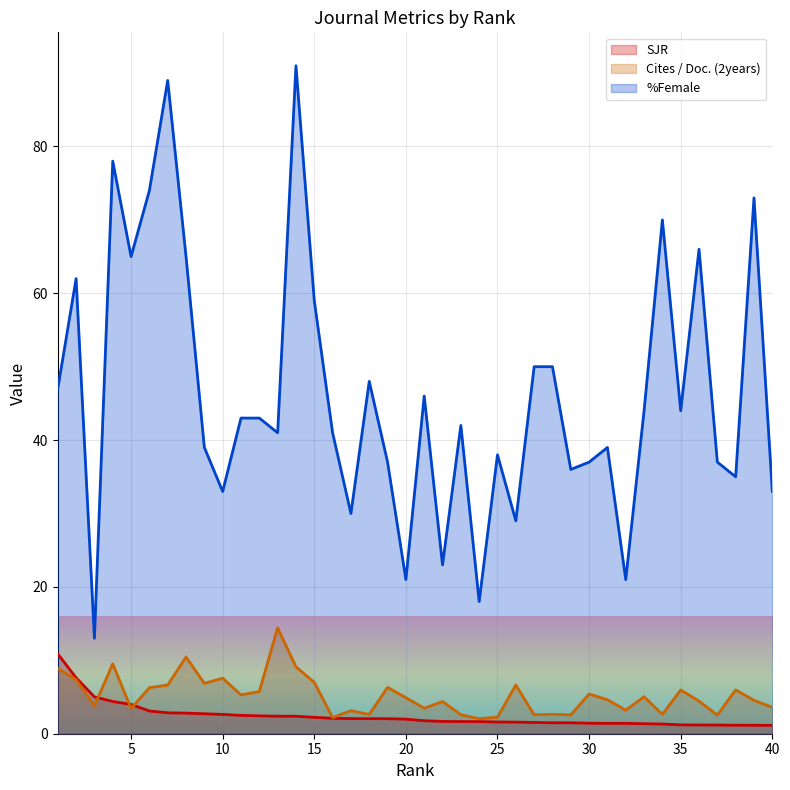

What is the greatest value displayed?

91.0